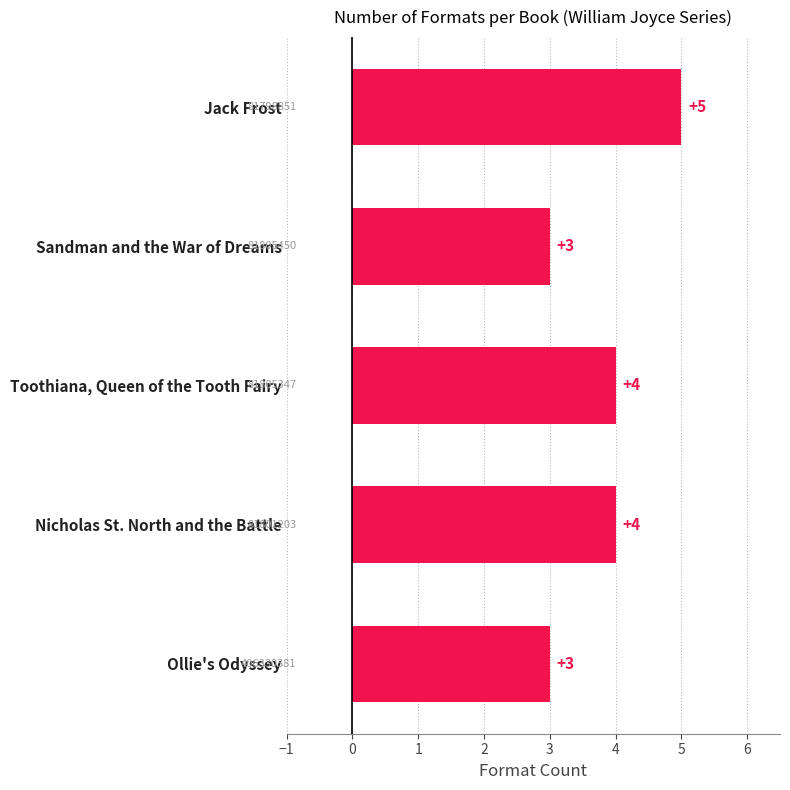

The chart shows a value of 5 at Jack Frost. True or false?

True